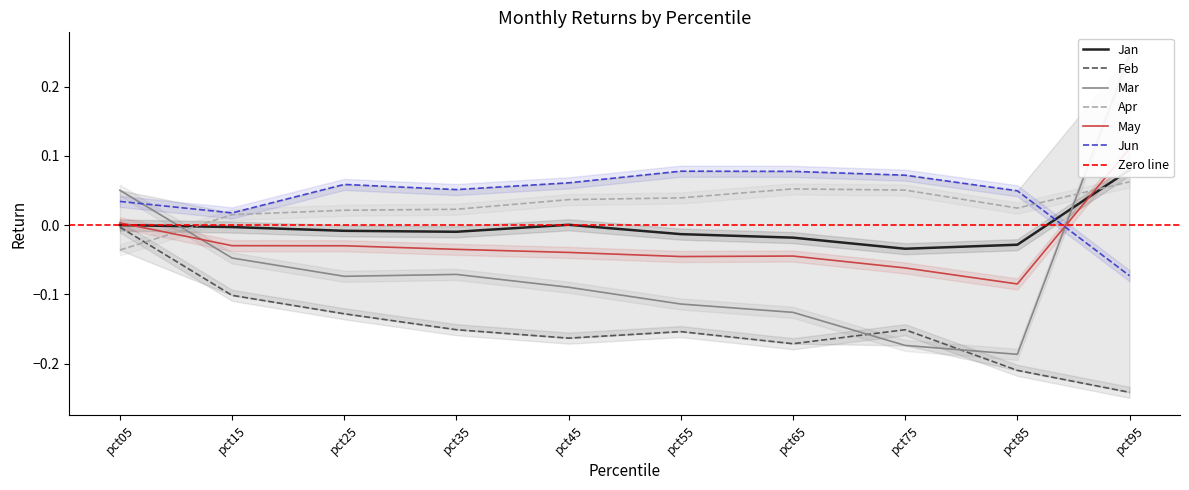

Does the chart display data point markers on the line(s)?

No